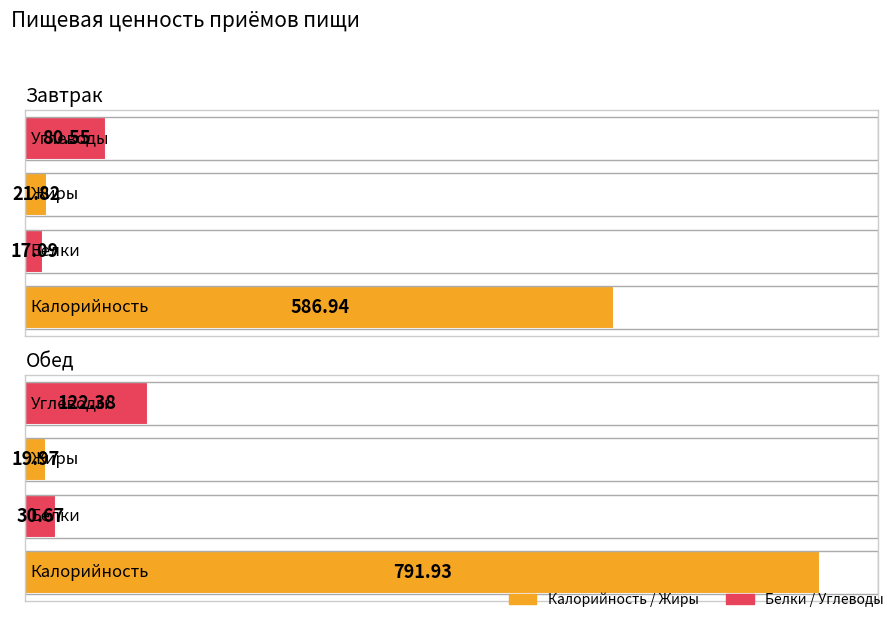

At which category is the sum across all series the highest?

Обед